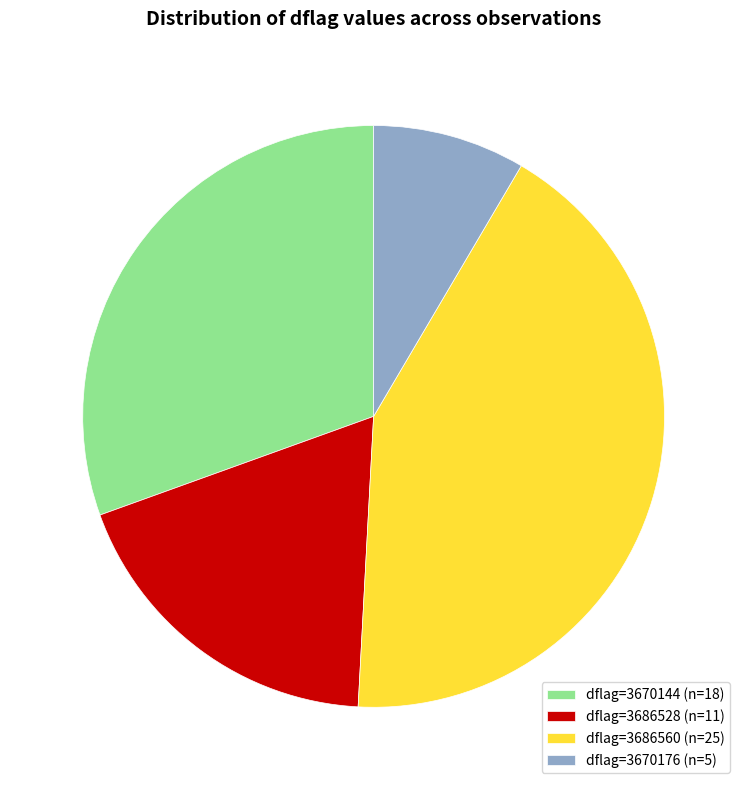

Approximately how many times larger is the value at dflag=3686528 (n=11) compared to dflag=3686560 (n=25)?

0.4